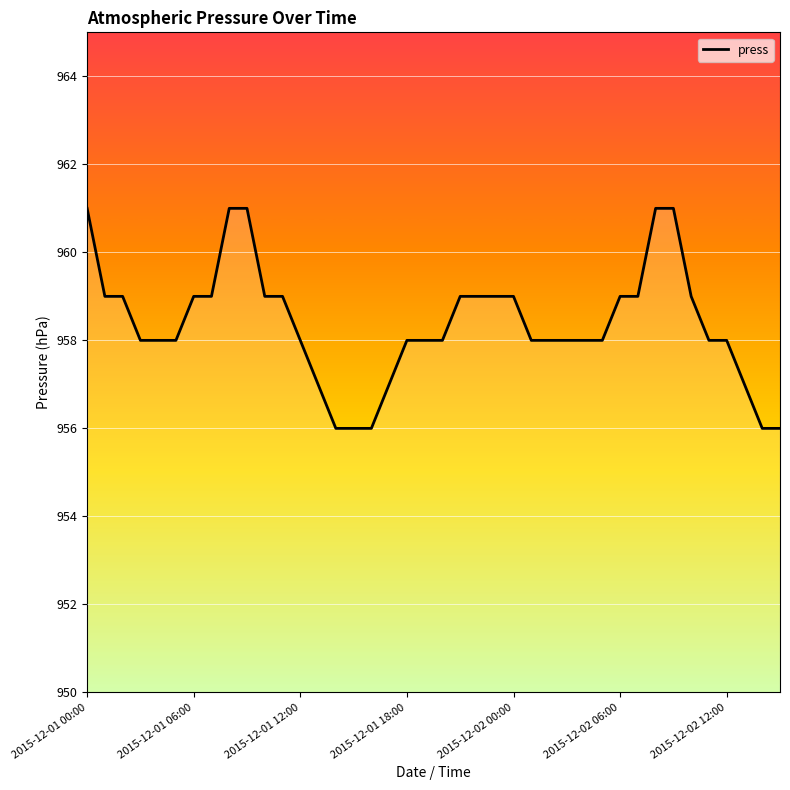

What is the difference between the maximum and minimum values?

5